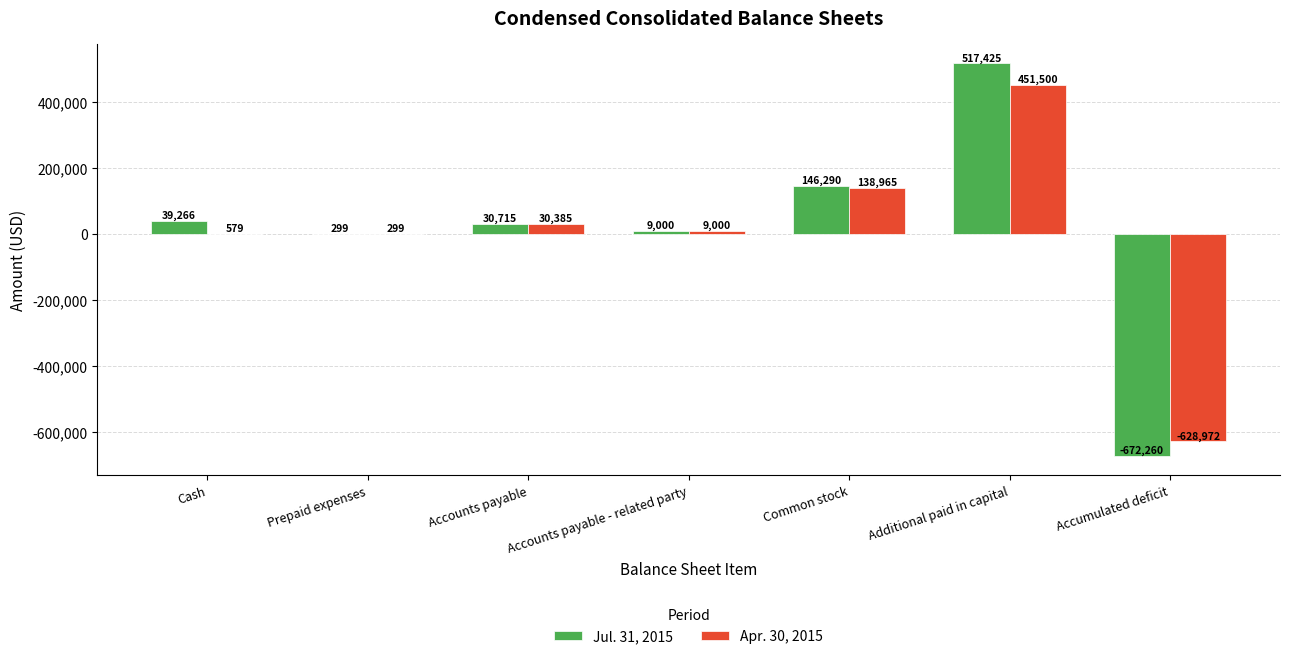

Between Cash and Additional paid in capital, which series saw the biggest shift?

Jul. 31, 2015